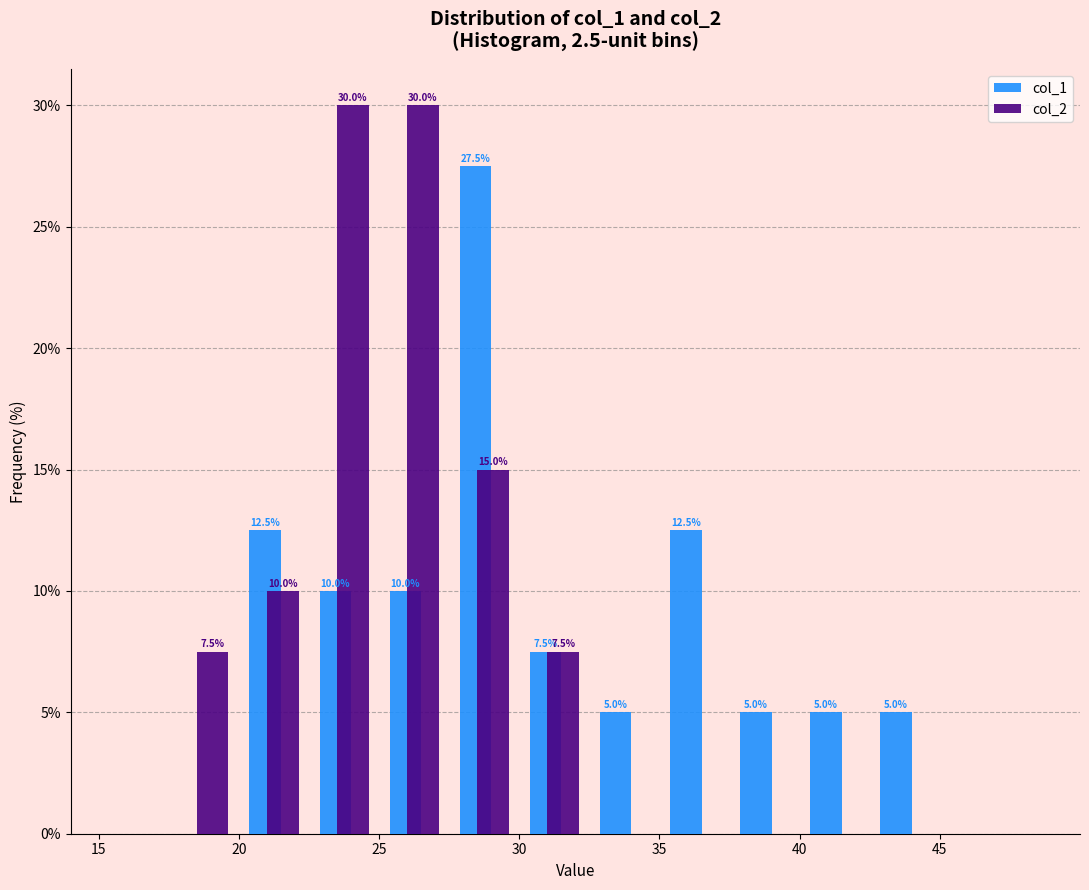

In the col_1 series, which range on the x-axis has the tallest bar?

27.5 to 30.0